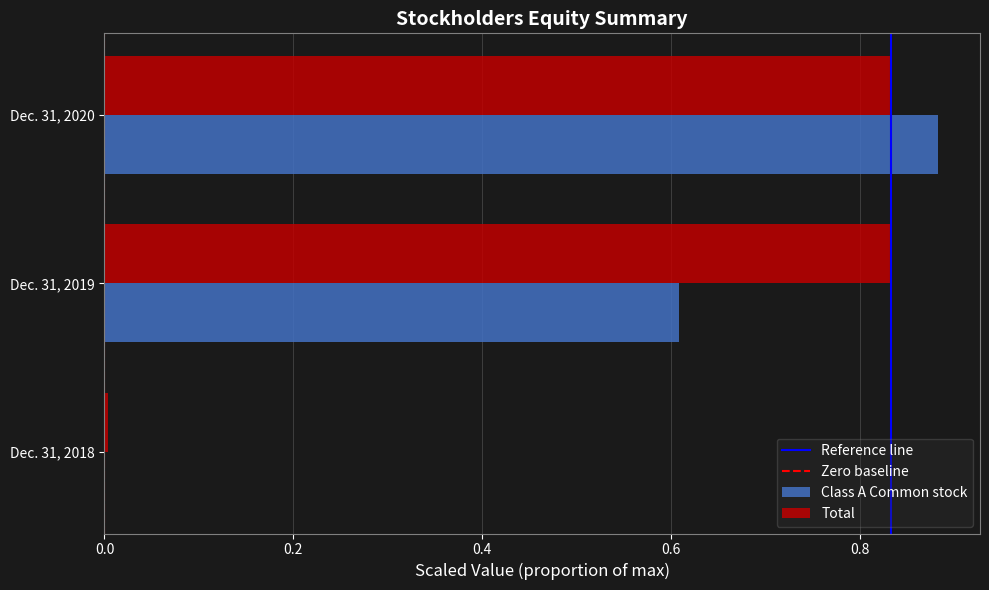

Is it true that Class A Common stock equals -0.6 at Dec. 31, 2018?

False